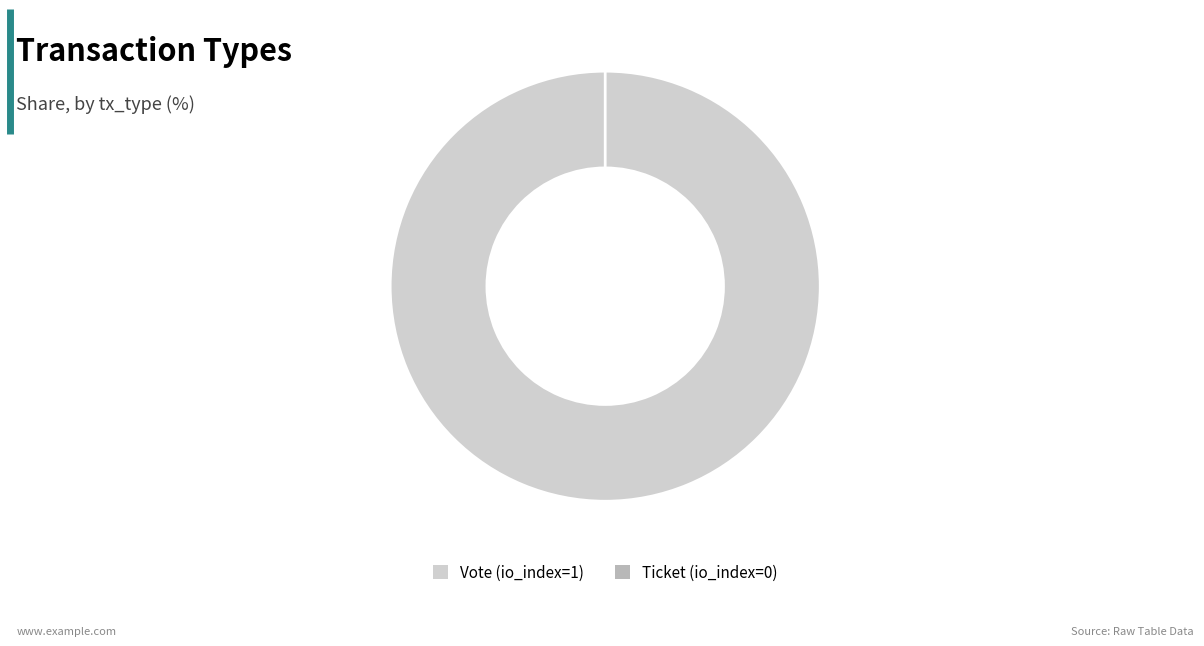

Does Ticket (io_index=0) represent more than half of the total?

No